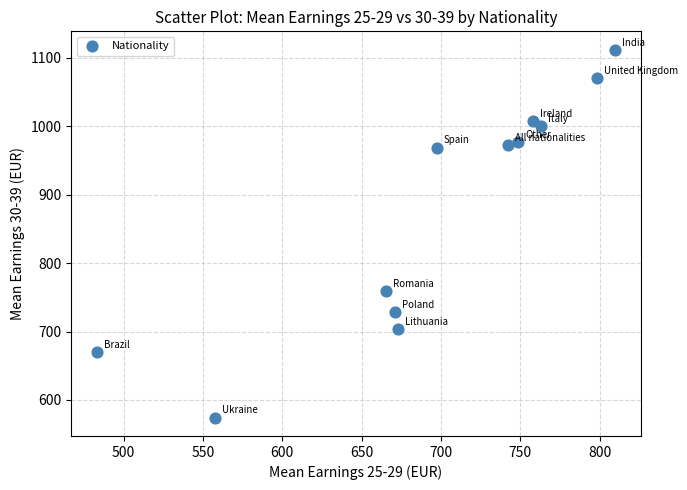

What is the range of X values (max minus min)?

326.5